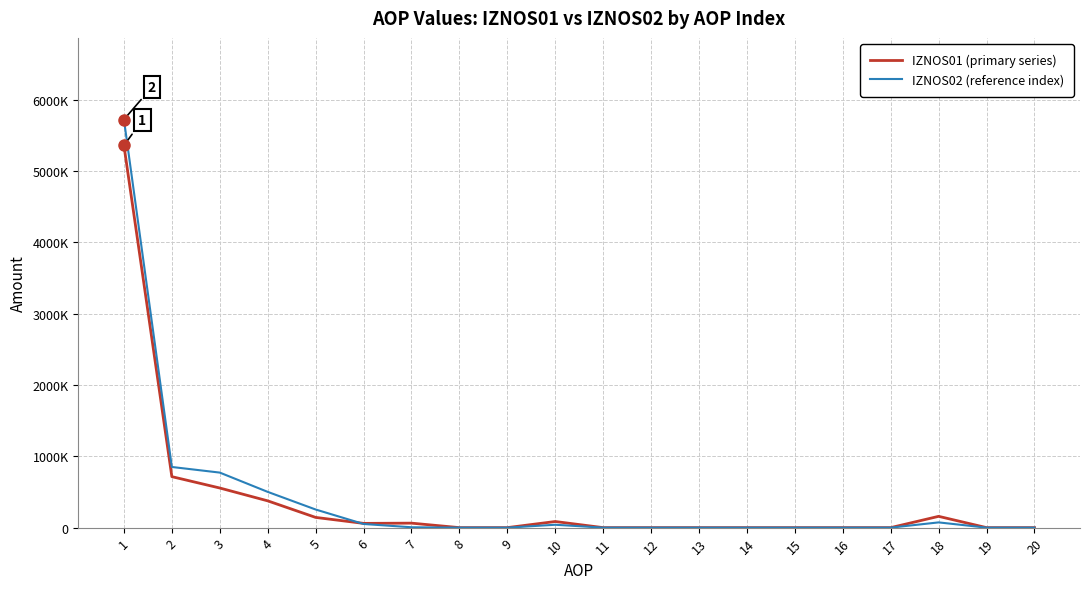

What are all the series names shown in the legend?

IZNOS01 (primary series), IZNOS02 (reference index)